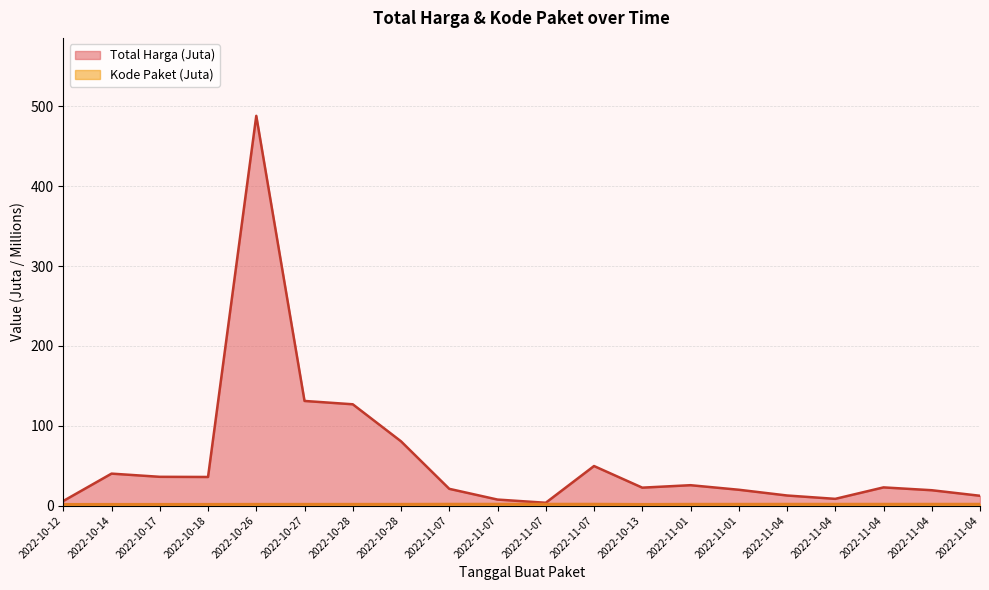

True or false: Kode Paket and Total Harga intersect in this chart.

False